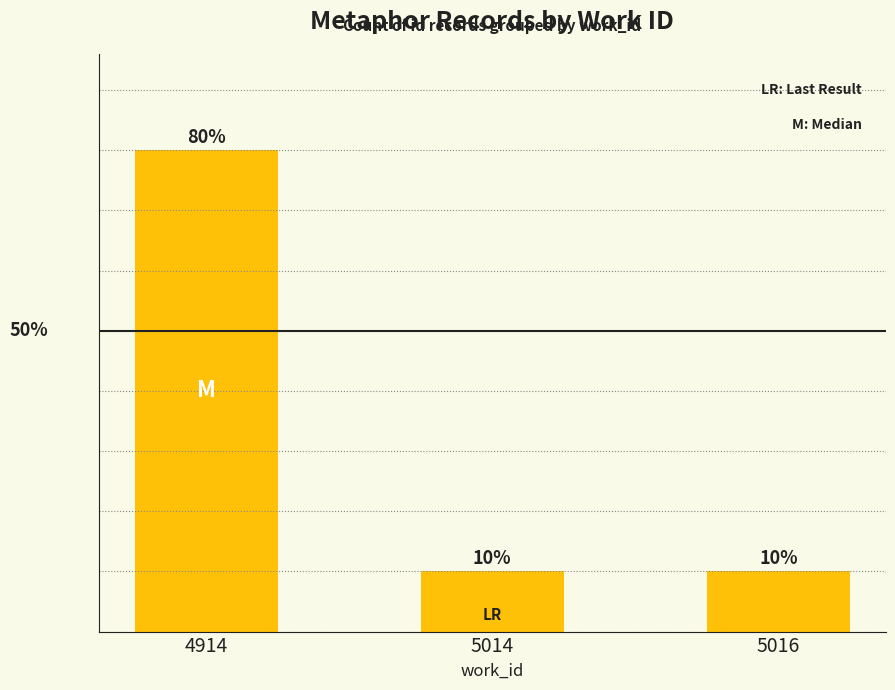

Are the bars horizontal?

No